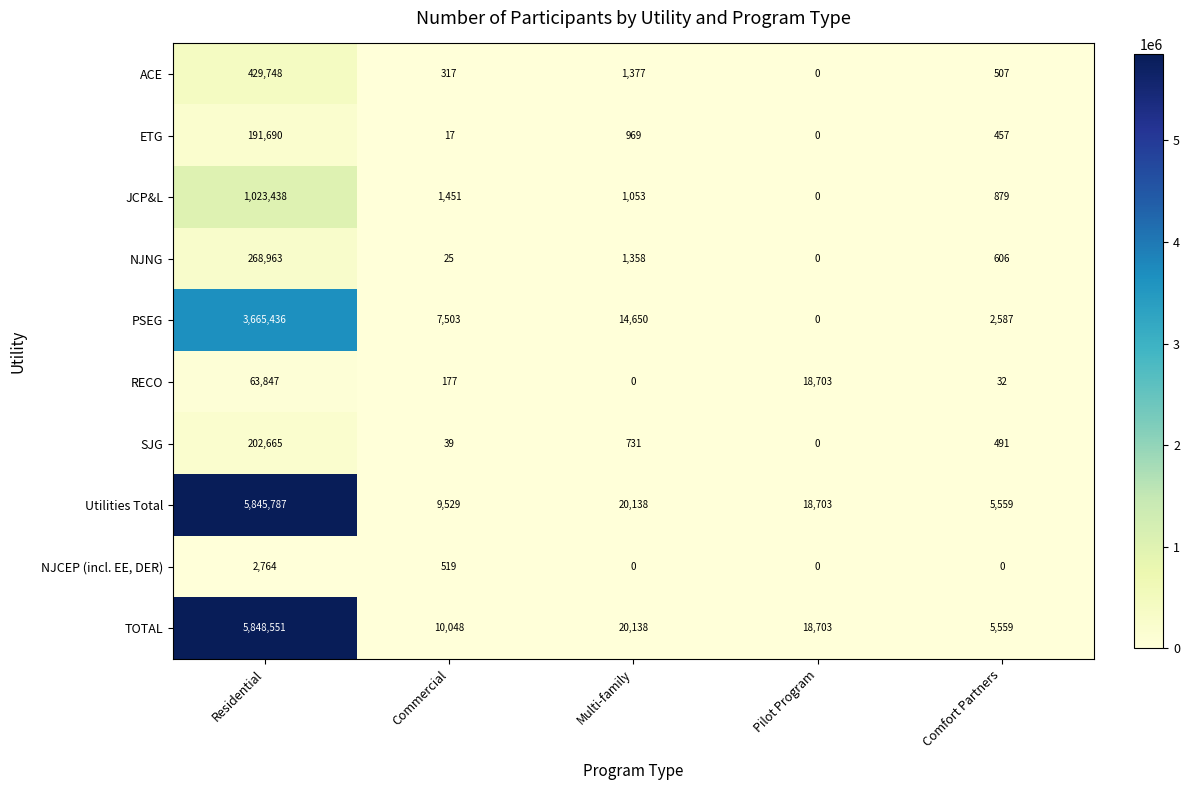

List the series in order of their peak value, lowest first.

NJCEP (incl. EE, DER), RECO, ETG, SJG, NJNG, ACE, JCP&L, PSEG, Utilities Total, TOTAL